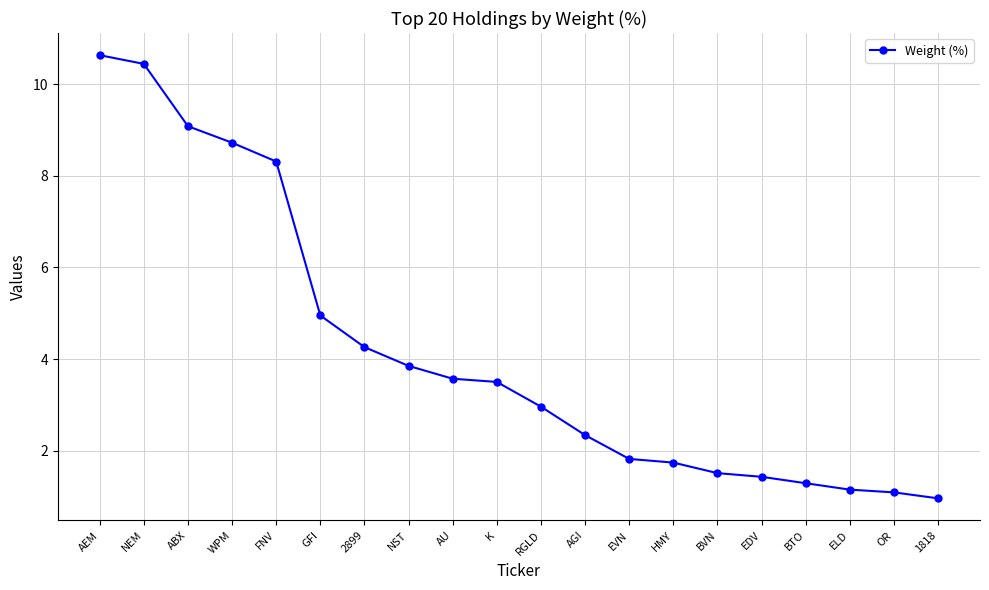

How many distinct data groups are displayed?

1